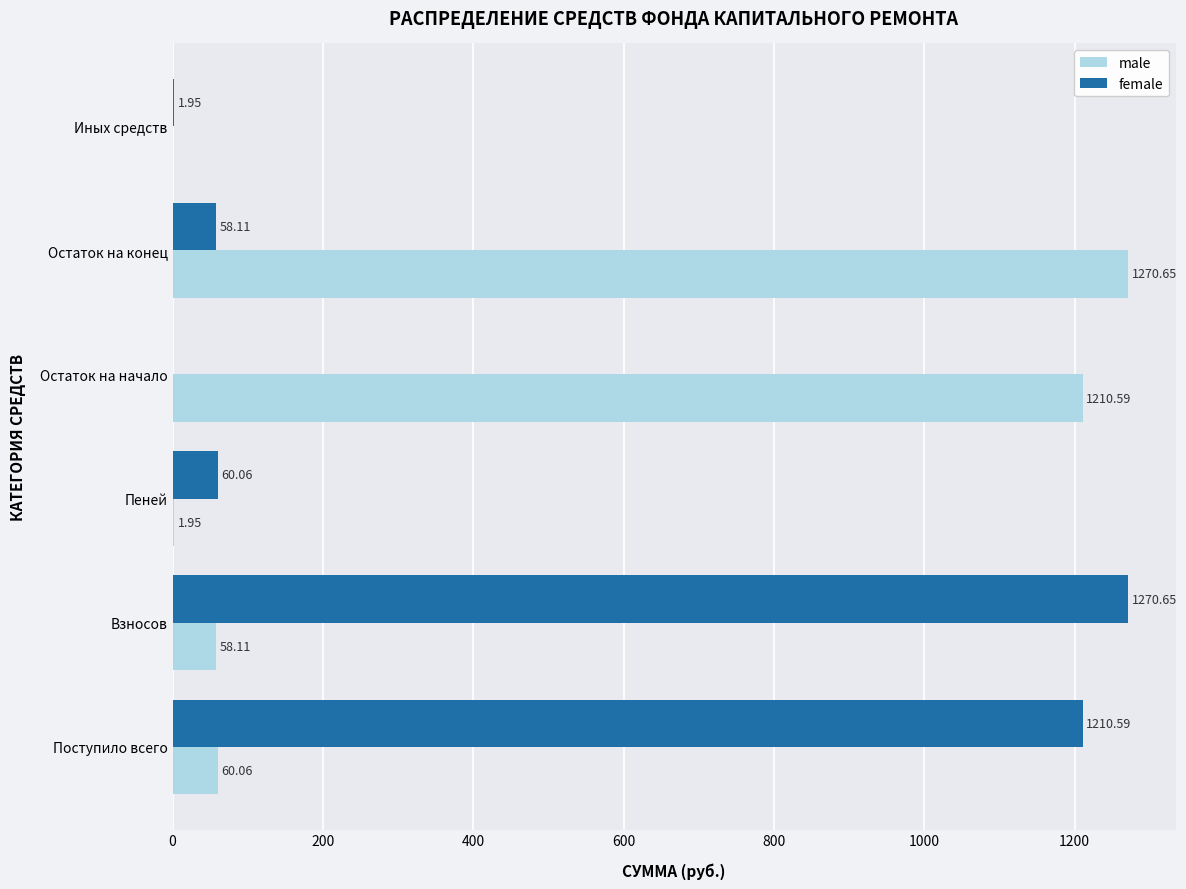

At which label does male reach its peak?

Остаток на конец